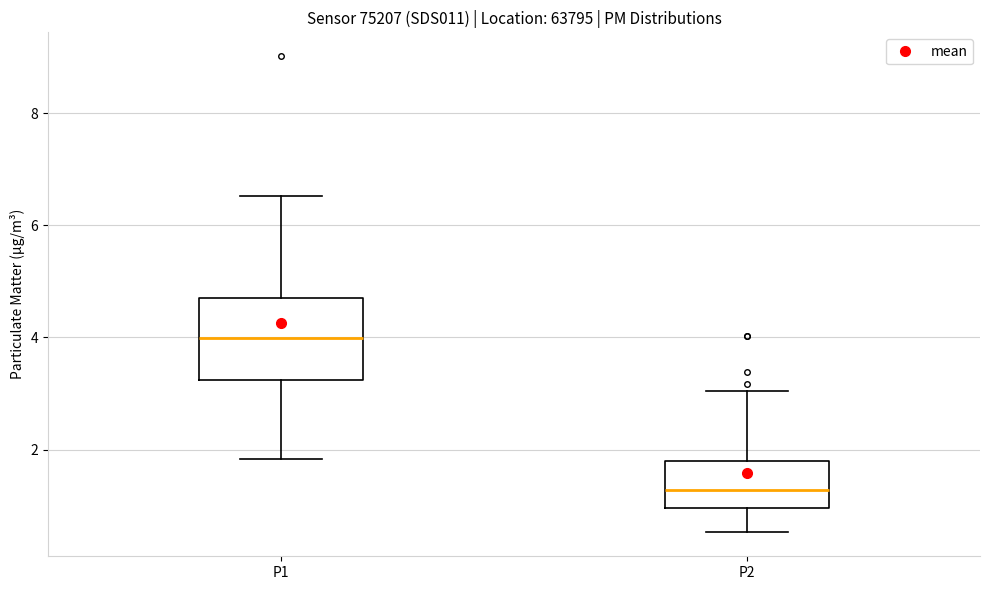

Comparing the boxes themselves (not the whiskers), which one is the tallest?

P1